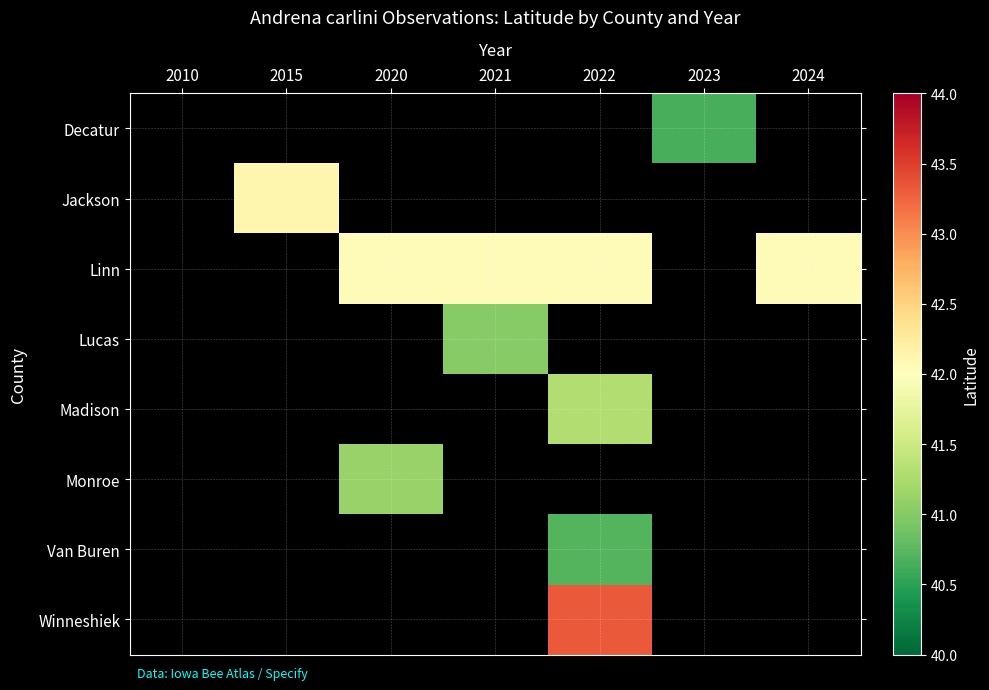

Reading left to right, transcribe all the data shown in this chart.

Decatur: 2010=0.0	2015=0.0	2020=0.0	2021=0.0	2022=0.0	2023=40.7	2024=0.0
Jackson: 2010=0.0	2015=42.1	2020=0.0	2021=0.0	2022=0.0	2023=0.0	2024=0.0
Linn: 2010=0.0	2015=0.0	2020=42.0	2021=42.0	2022=42.0	2023=0.0	2024=42.0
Lucas: 2010=0.0	2015=0.0	2020=0.0	2021=41.0	2022=0.0	2023=0.0	2024=0.0
Madison: 2010=0.0	2015=0.0	2020=0.0	2021=0.0	2022=41.3	2023=0.0	2024=0.0
Monroe: 2010=0.0	2015=0.0	2020=41.1	2021=0.0	2022=0.0	2023=0.0	2024=0.0
Van Buren: 2010=0.0	2015=0.0	2020=0.0	2021=0.0	2022=40.7	2023=0.0	2024=0.0
Winneshiek: 2010=0.0	2015=0.0	2020=0.0	2021=0.0	2022=43.3	2023=0.0	2024=0.0